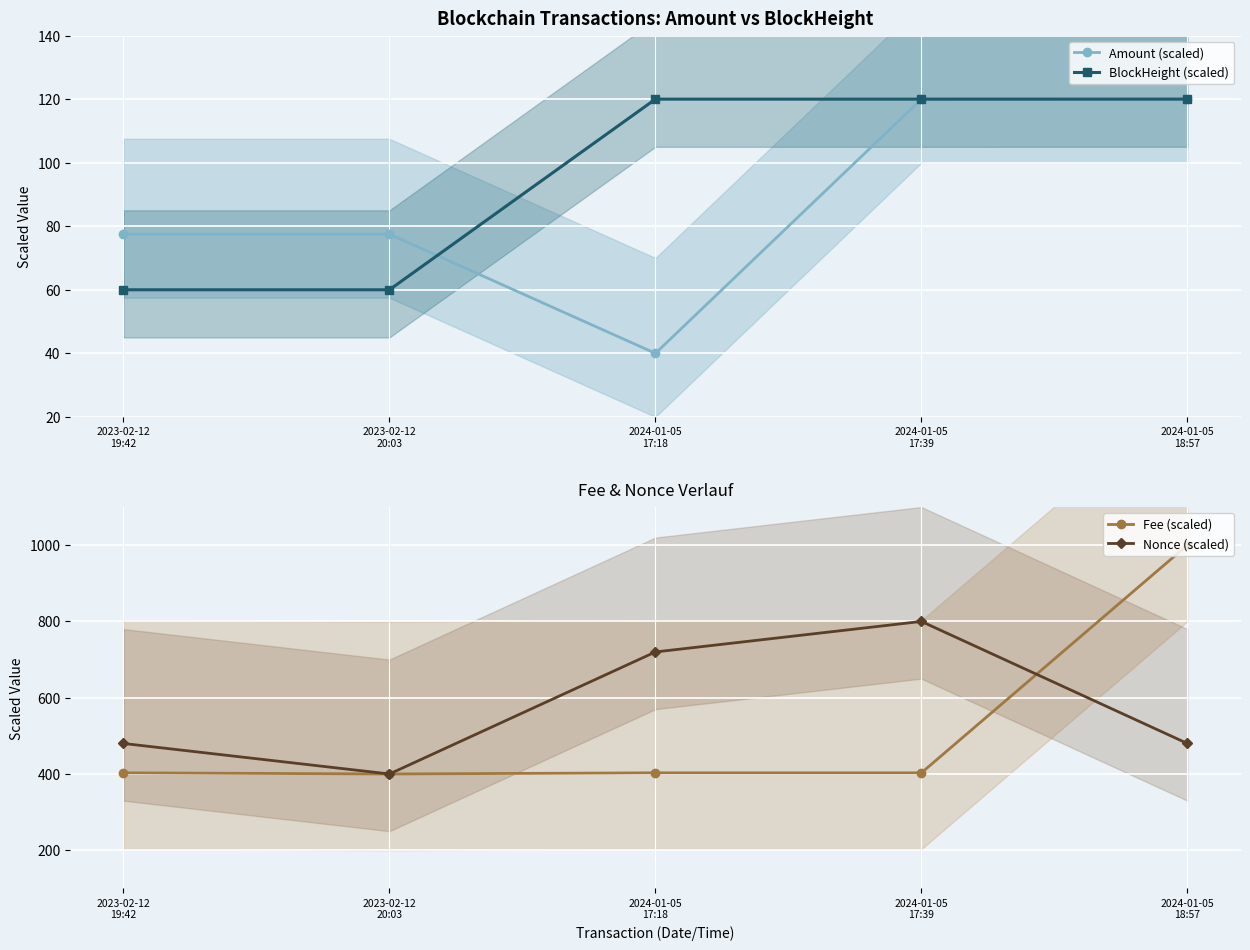

Between 2023-02-12
19:42 and 2024-01-05
17:39, which is larger?

2024-01-05
17:39